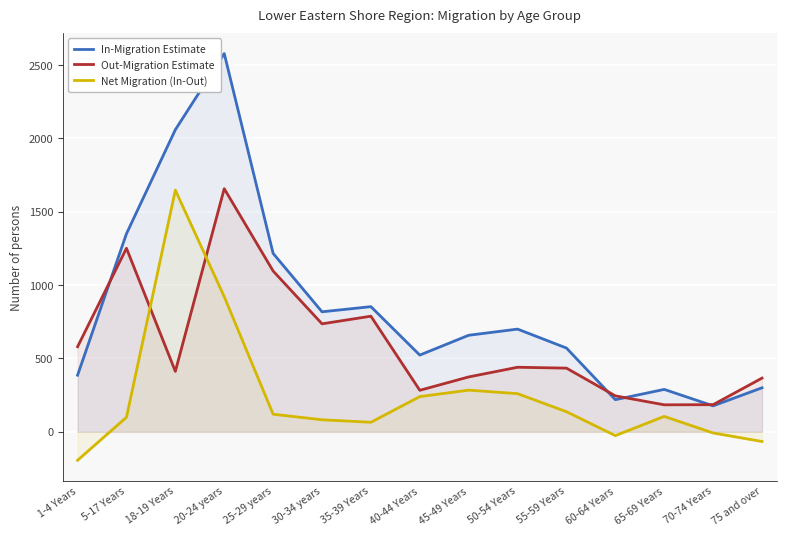

Does the chart display data point markers on the line(s)?

No